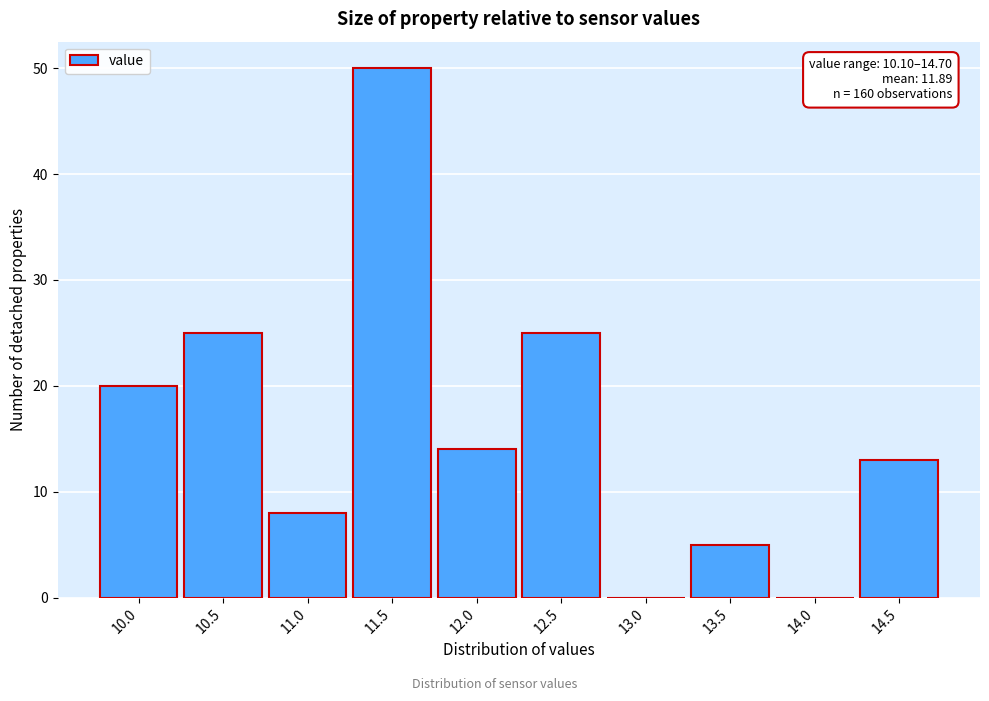

Reading left to right, transcribe all the data shown in this chart.

10.0=20	10.5=25	11.0=8	11.5=50	12.0=14	12.5=25	13.0=0	13.5=5	14.0=0	14.5=13